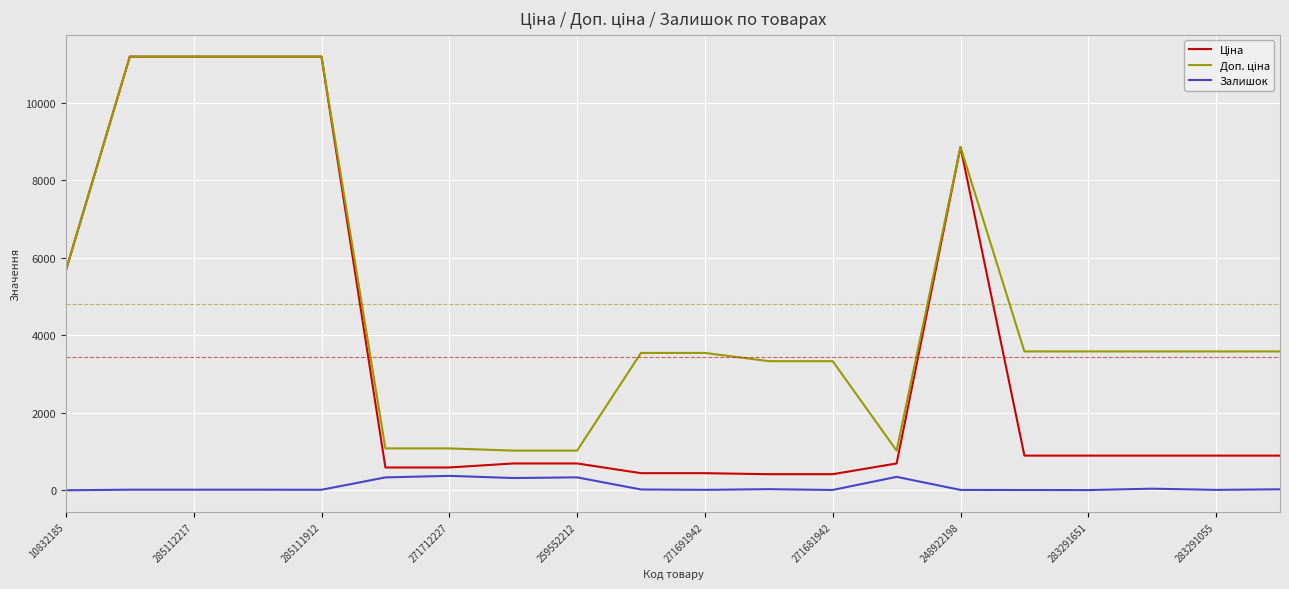

What is the greatest value displayed?

11188.2